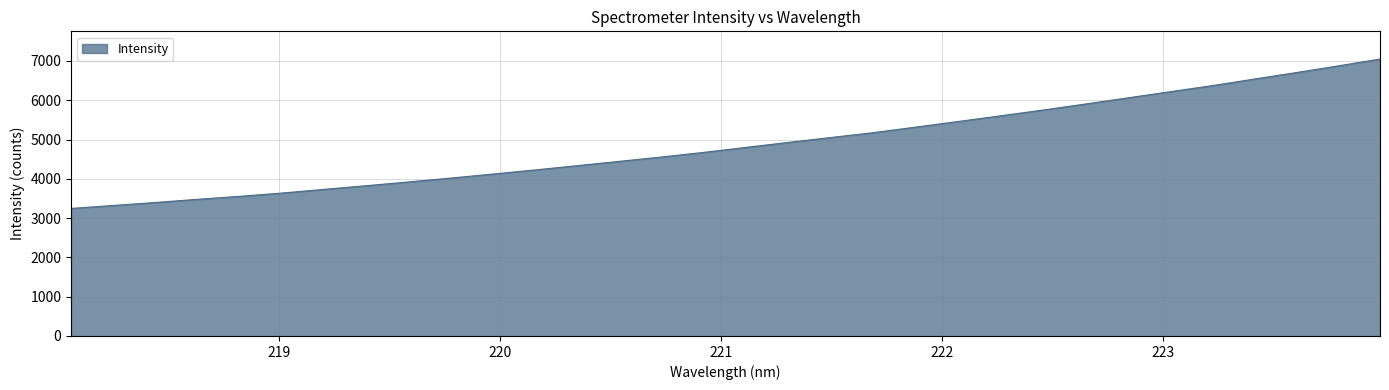

What is the minimum value shown in the chart?

3245.9